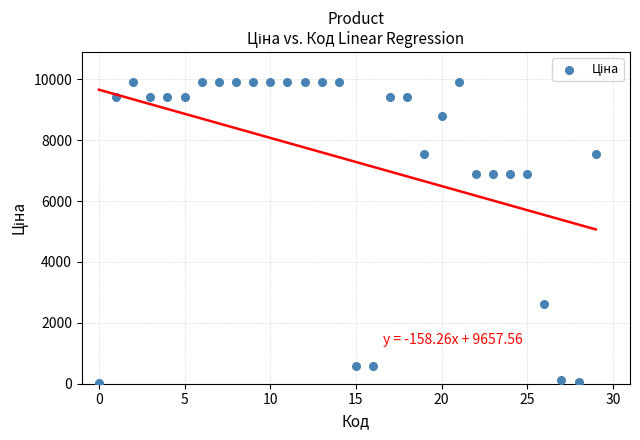

What is the range of Y values (max minus min)?

9876.4